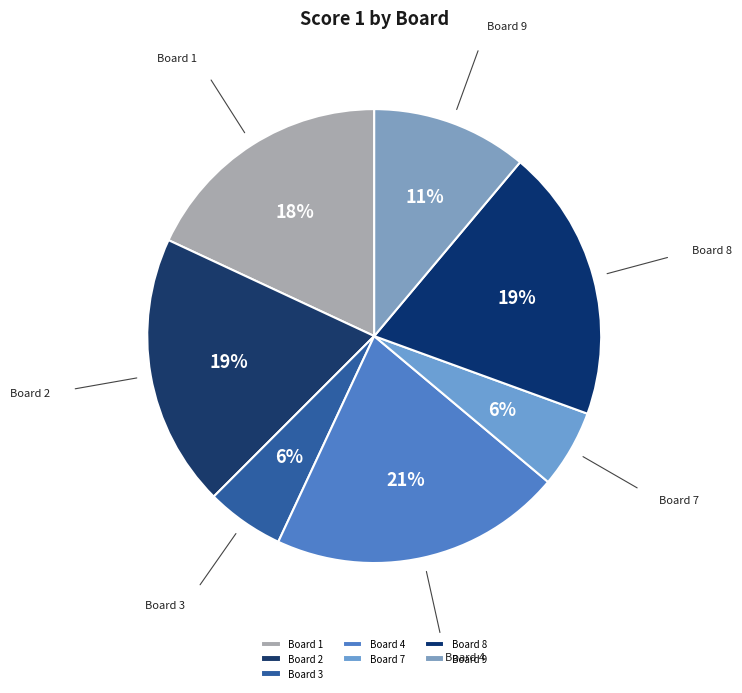

Between Board 1 and Board 4, which is larger?

Board 4